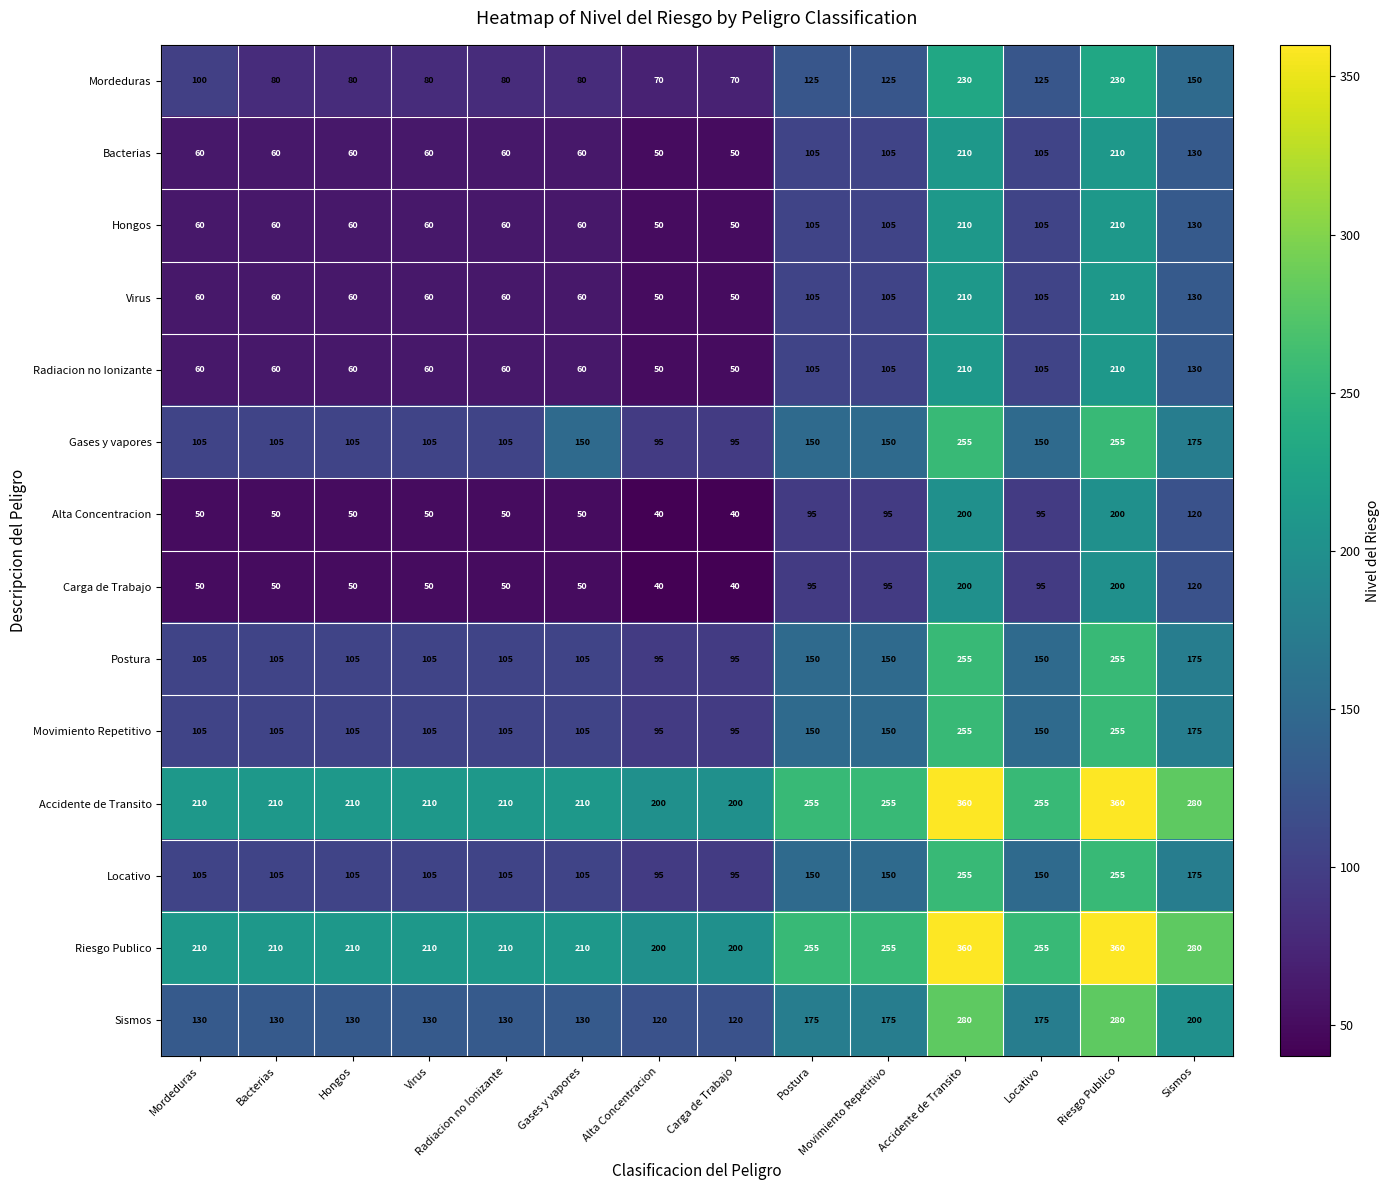

How many series are shown in this chart?

14